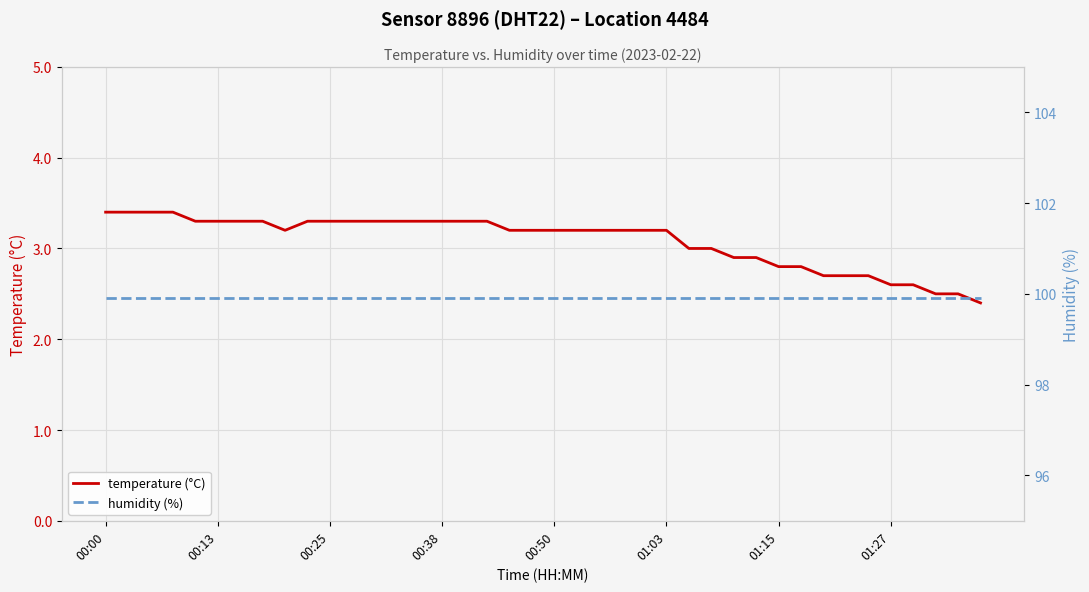

Is the value of humidity (%) at 00:50 greater than the value of temperature (°C) at 14?

Yes